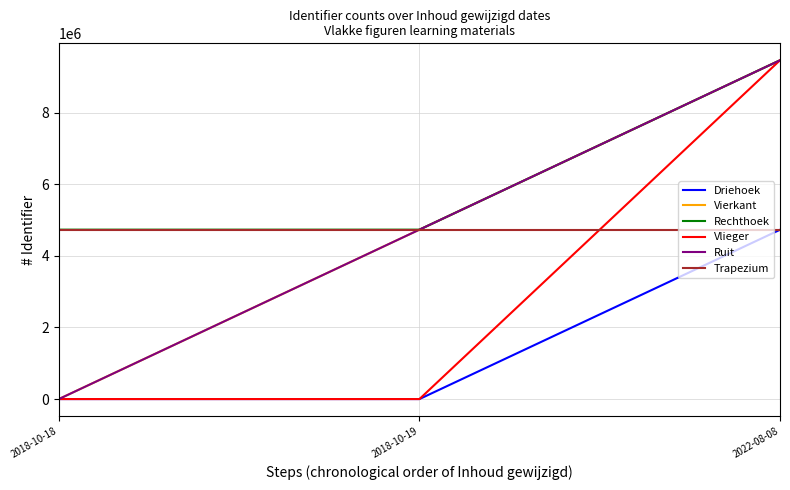

What value does the Trapezium series have at 2018-10-18?

4732878